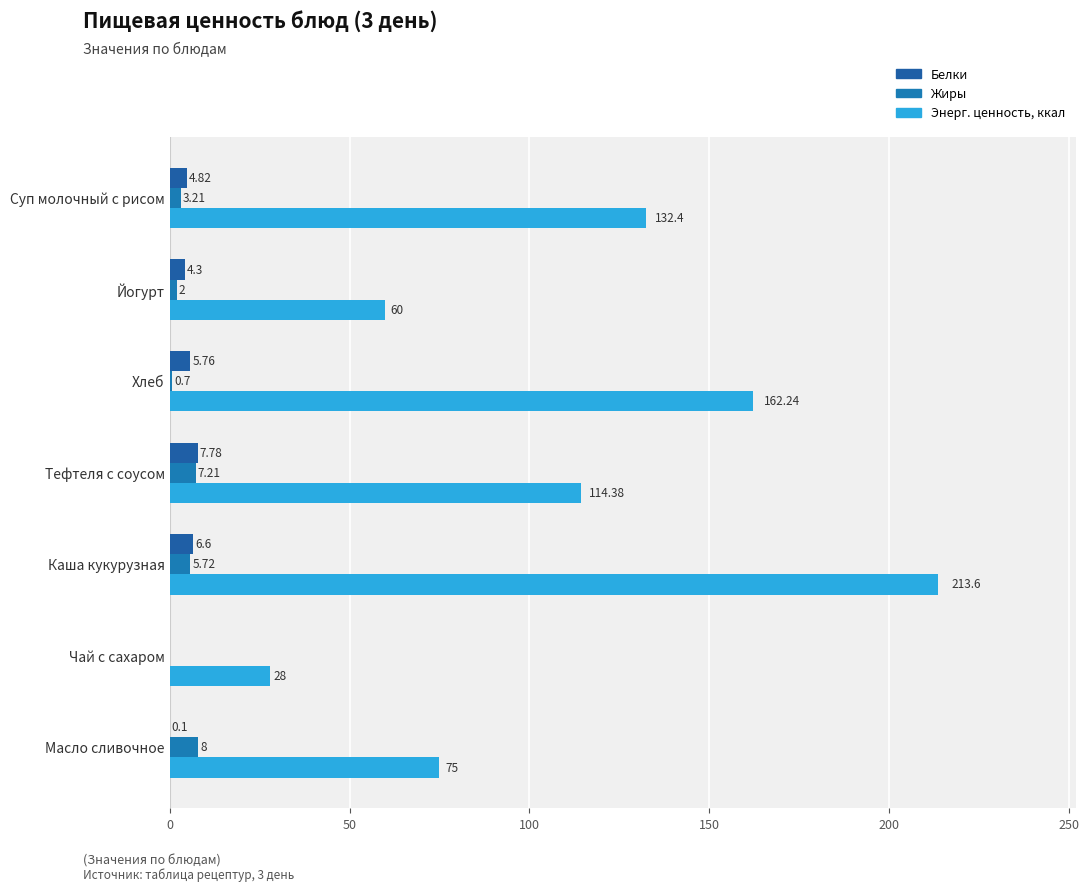

Which series has the largest range (max minus min)?

Энерг. ценность, ккал